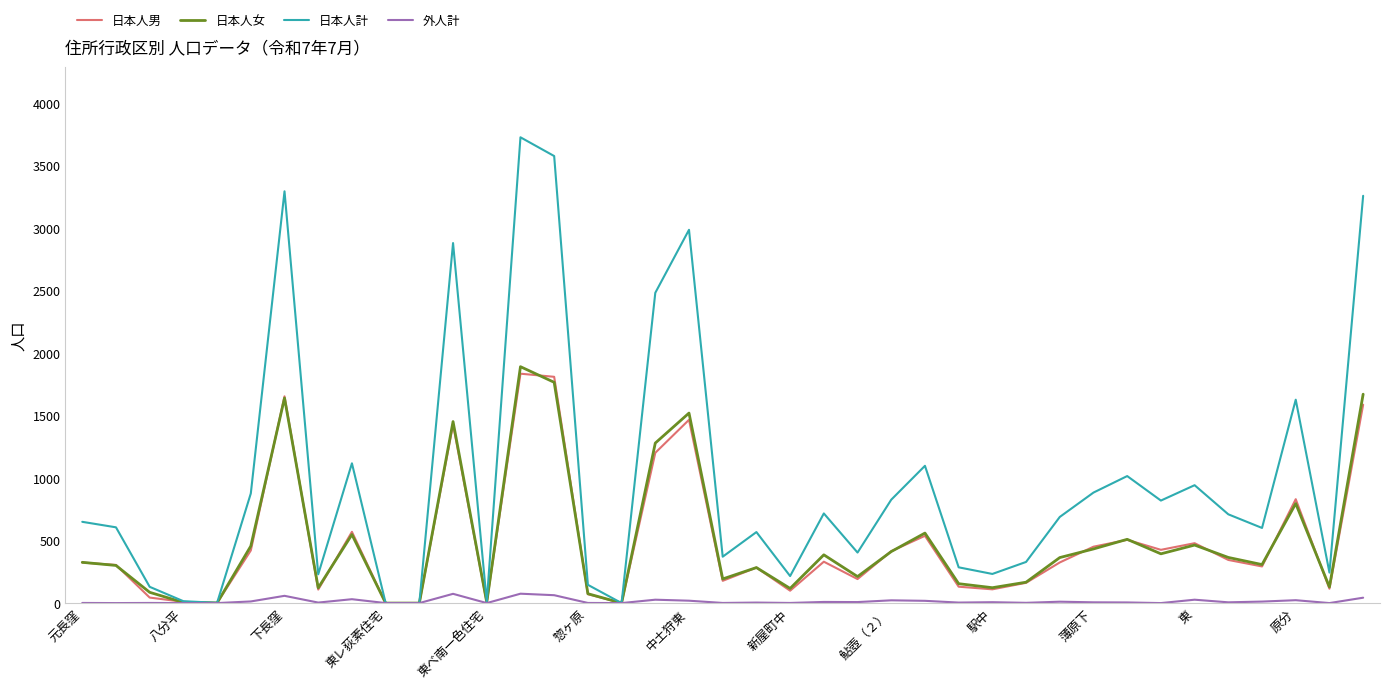

True or false: 日本人女 has more than 2 points higher than both neighbors.

True